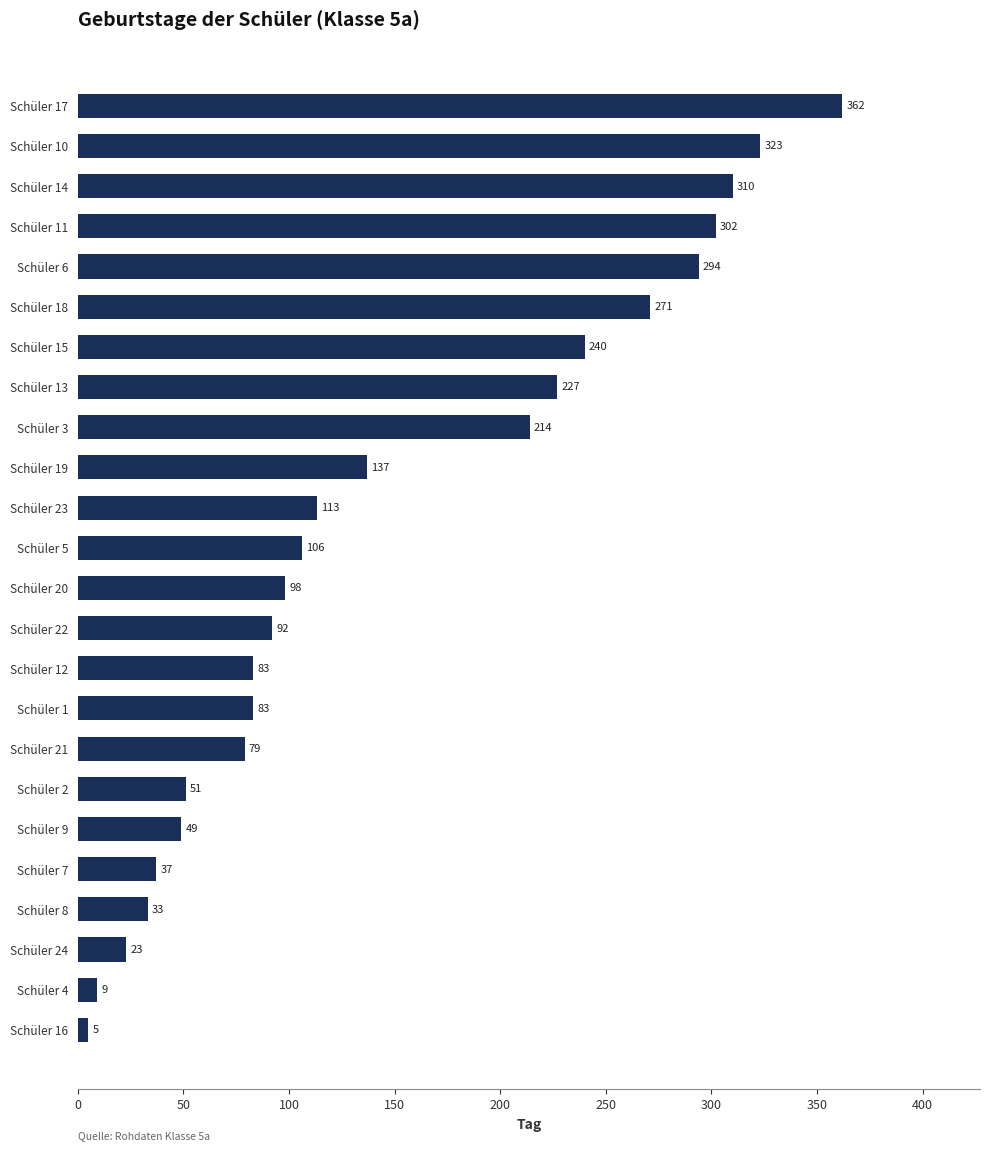

Does the chart contain stacked bars?

No